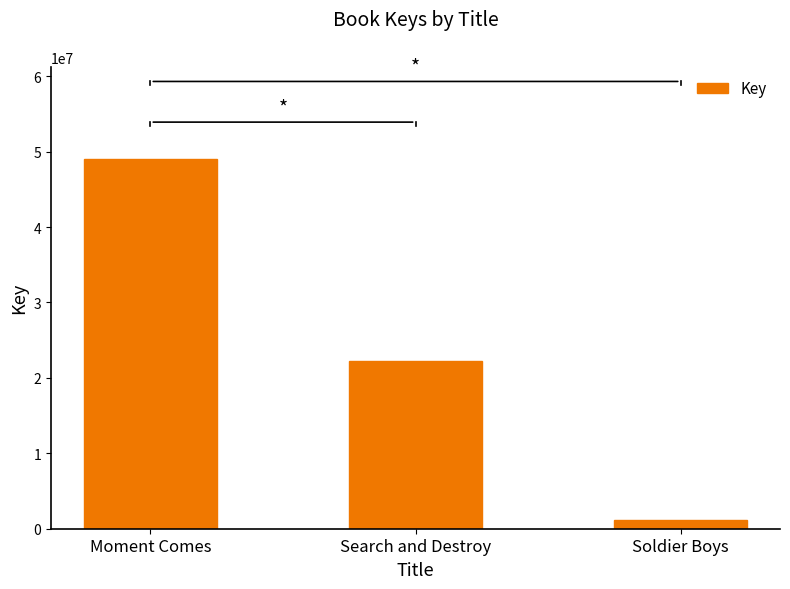

How many values are between 1116365 and 49018987?

3